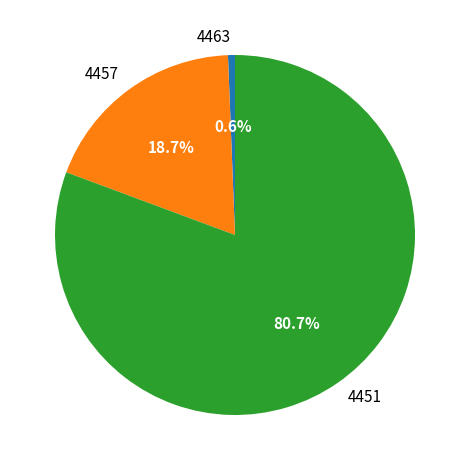

Is it true that 4457 is 19% of the pie?

True